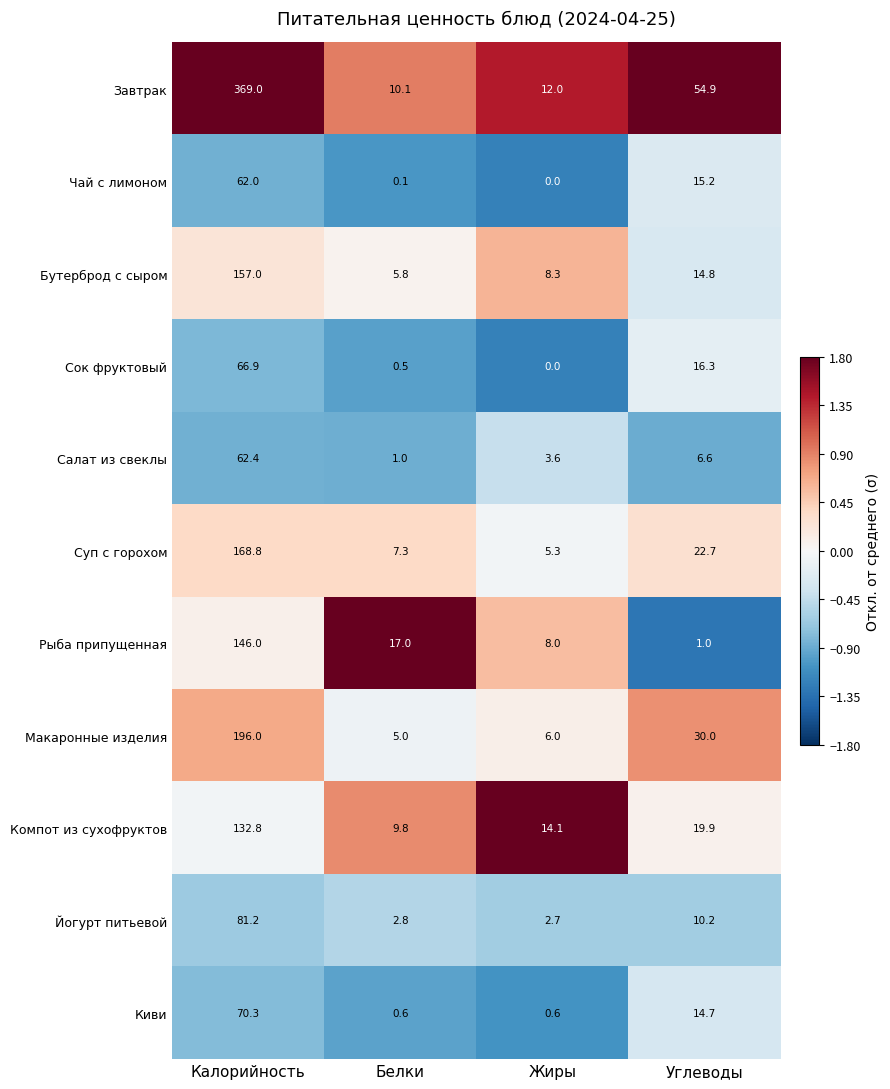

Rank the series by their maximum value, from lowest to highest.

Чай с лимоном, Салат из свеклы, Сок фруктовый, Киви, Йогурт питьевой, Компот из сухофруктов, Рыба припущенная, Бутерброд с сыром, Суп с горохом, Макаронные изделия, Завтрак